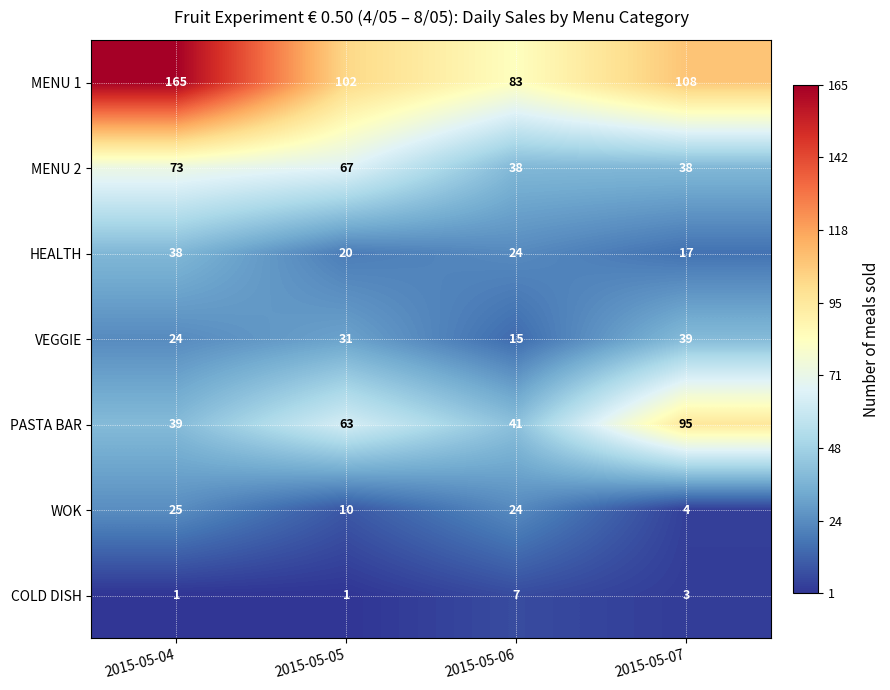

What is the total value across all series at 2015-05-06?

232